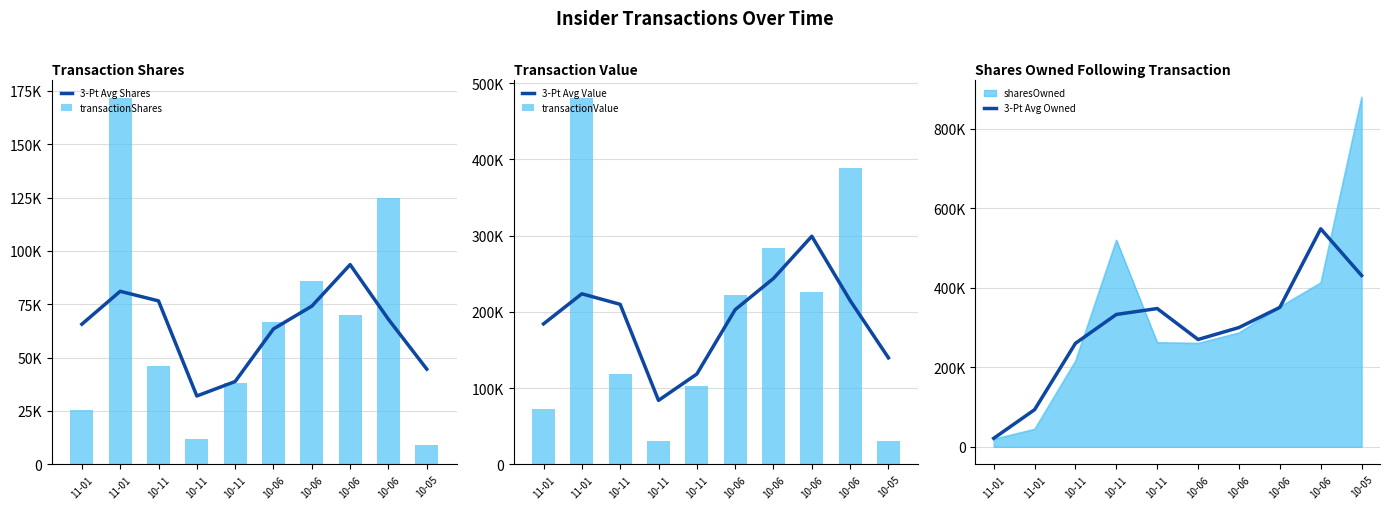

What is the difference between the maximum and minimum values in the 3-Pt Avg Value series?

215425.0